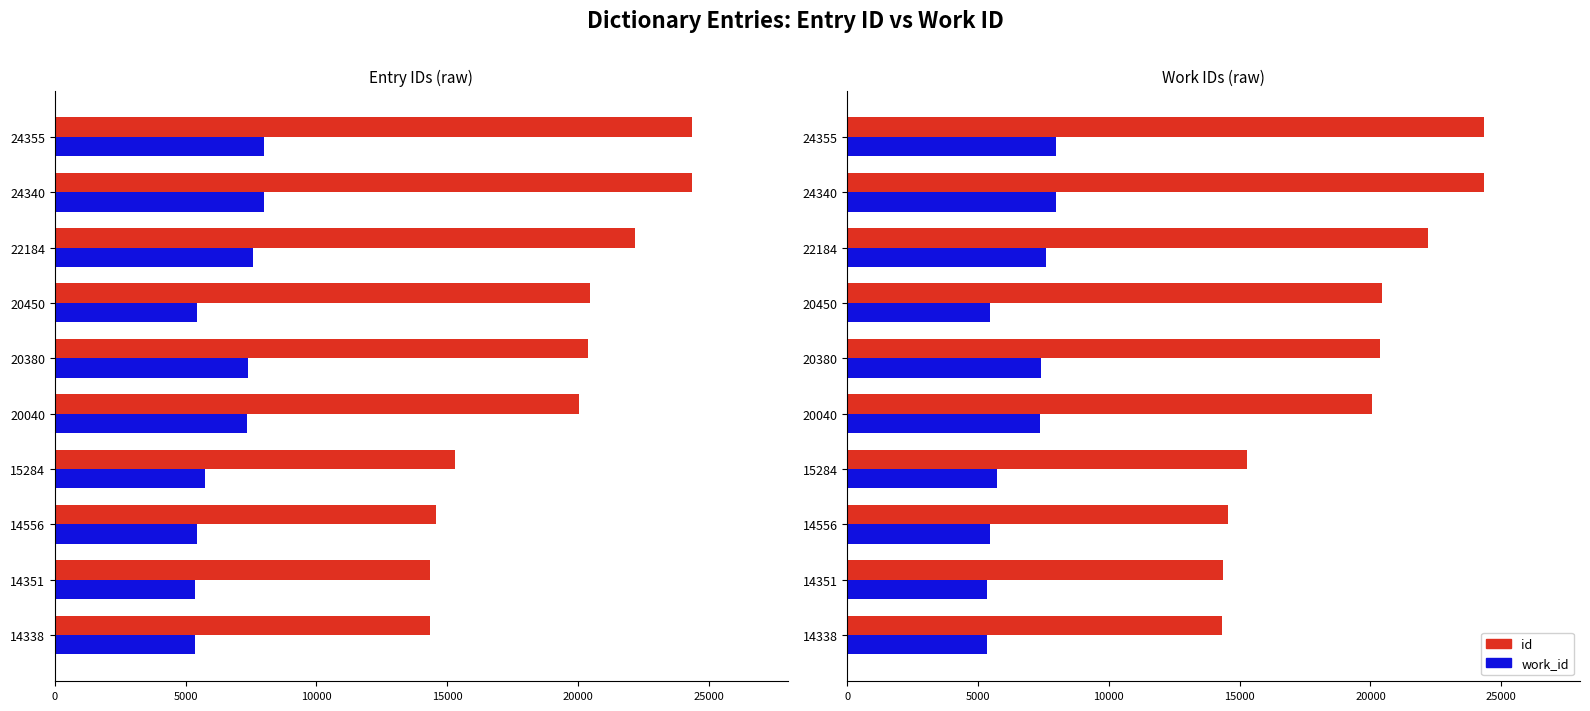

What is the maximum value for id?

24355